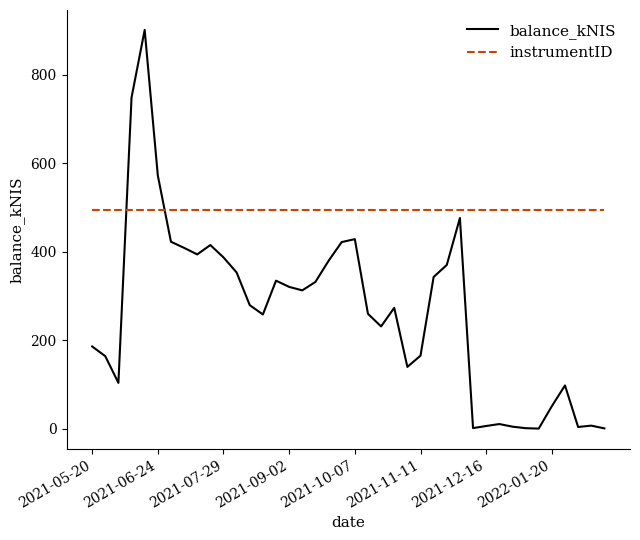

What is the average value of the instrumentID series?

494.0